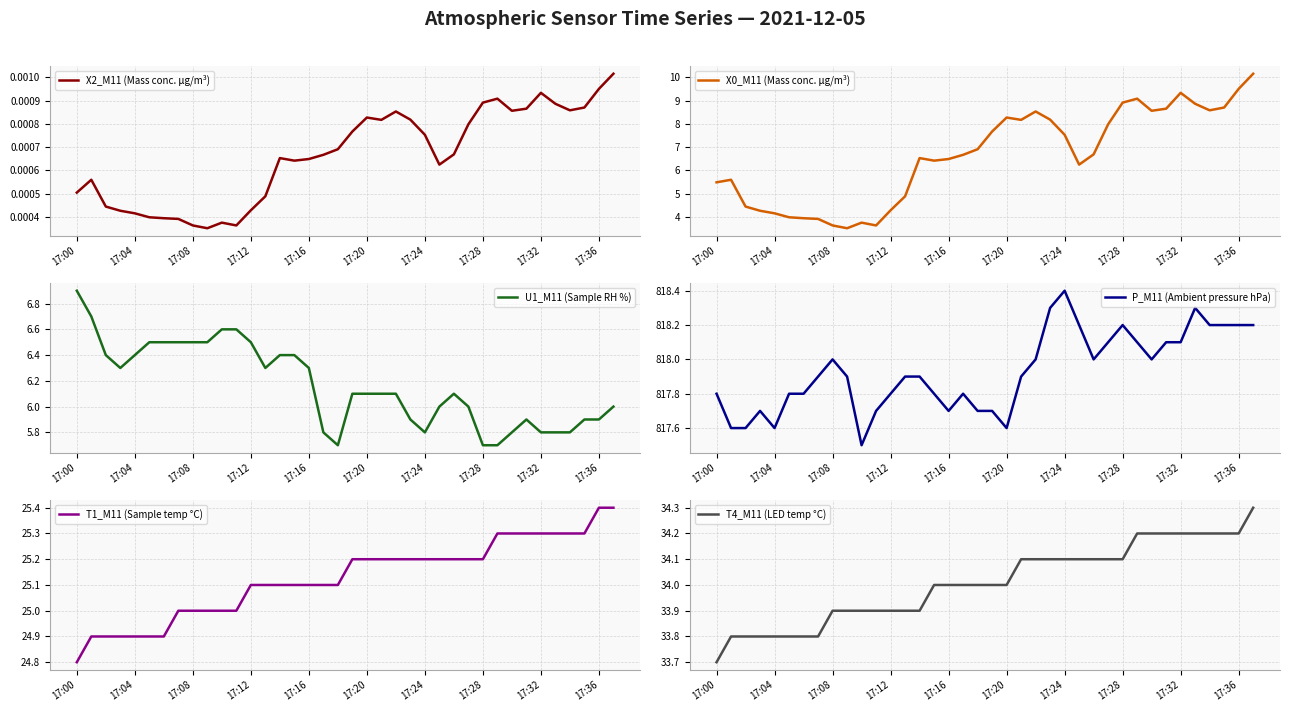

What is the difference between the highest and lowest values at 33?

818.3